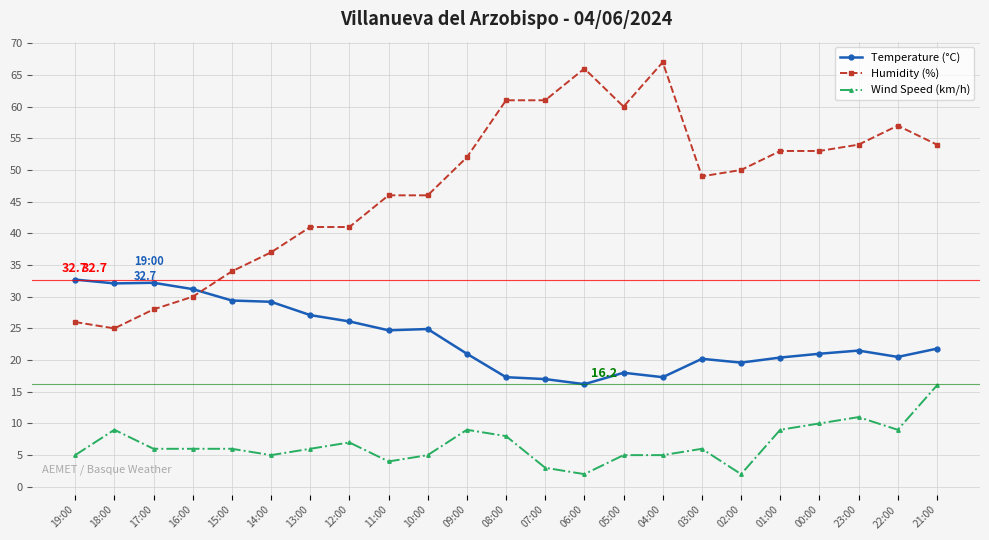

True or false: Wind Speed (km/h) has more than 0 interior local peaks.

True